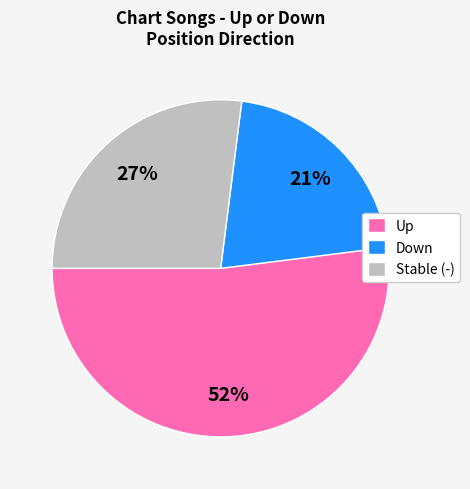

How many segments does this pie chart have?

3